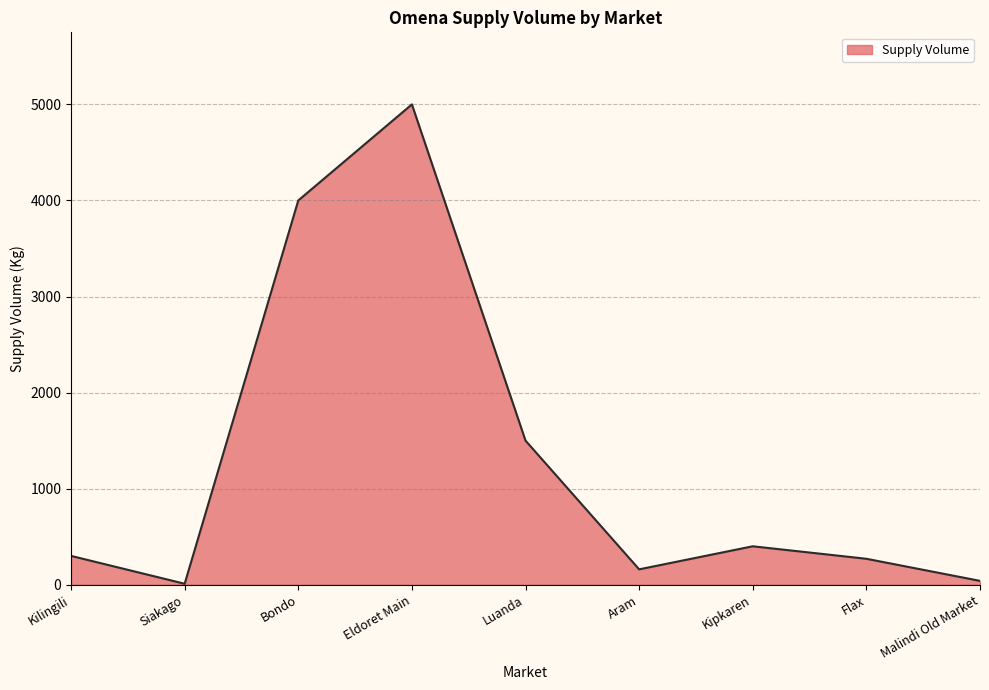

What is the ratio of the value at Flax to the value at Kipkaren?

0.7